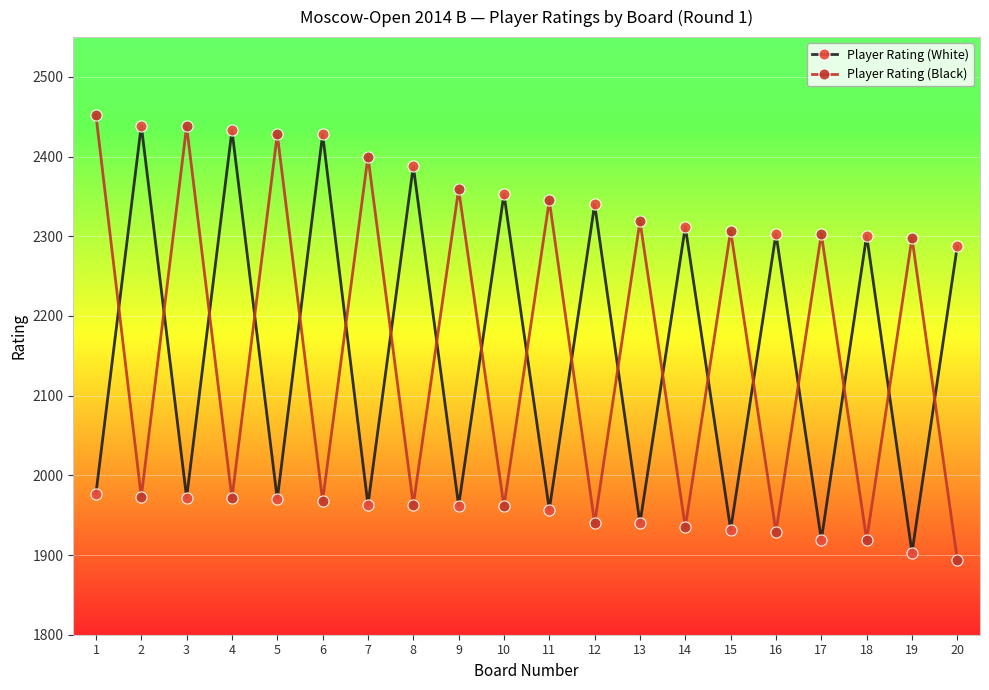

What is the value of the Player Rating (Black) point at the 11th from the left?

2345